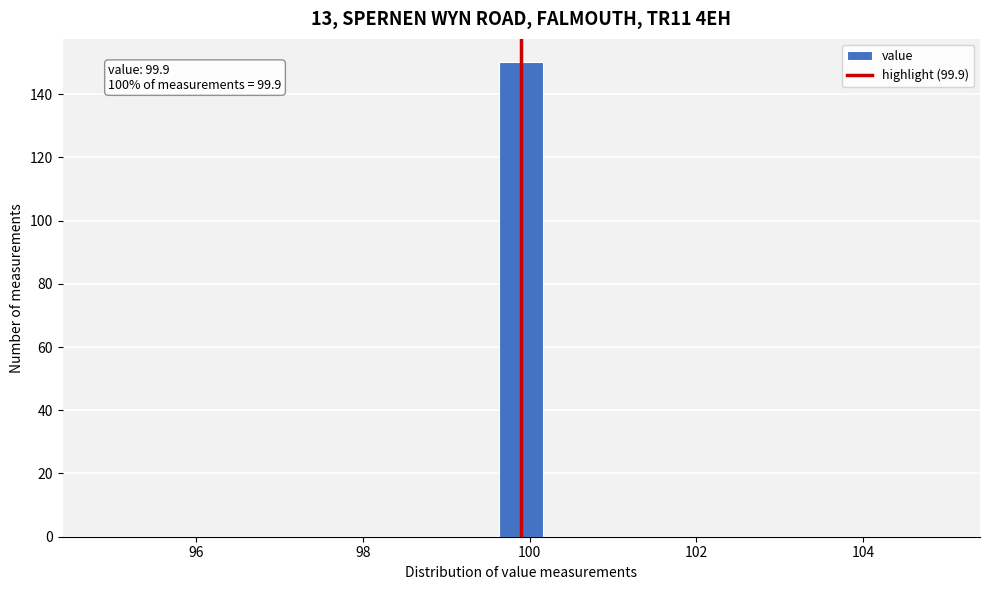

Read against the x-axis, roughly where is the centre of the tallest bar?

100.0